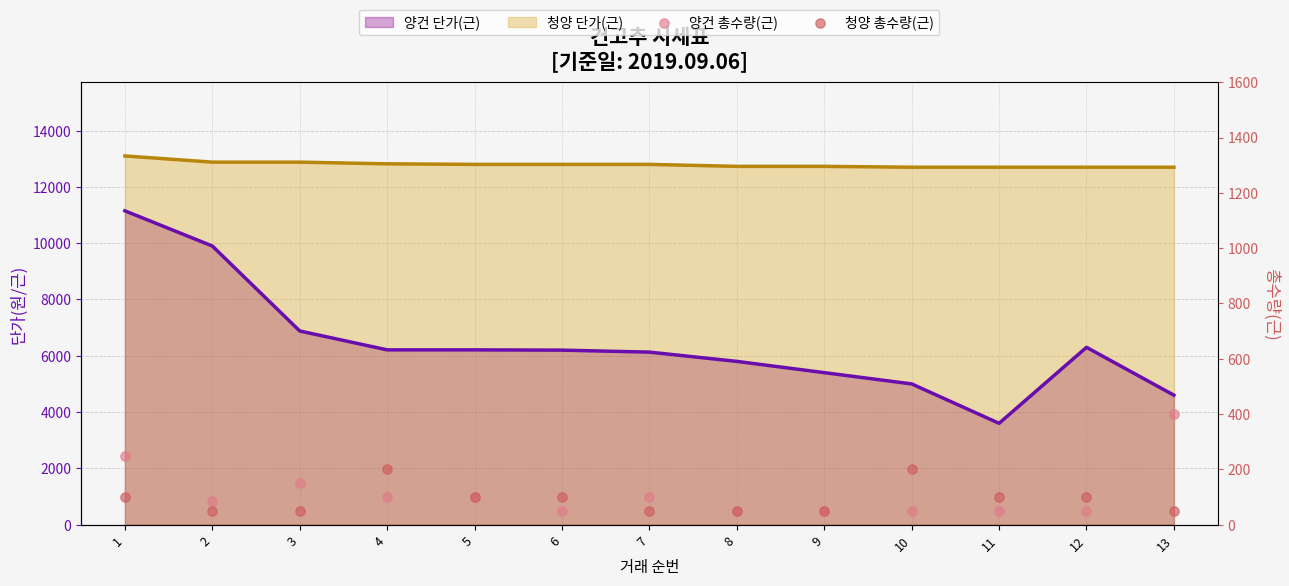

Which series reaches the minimum Y coordinate?

양건 총수량(근)